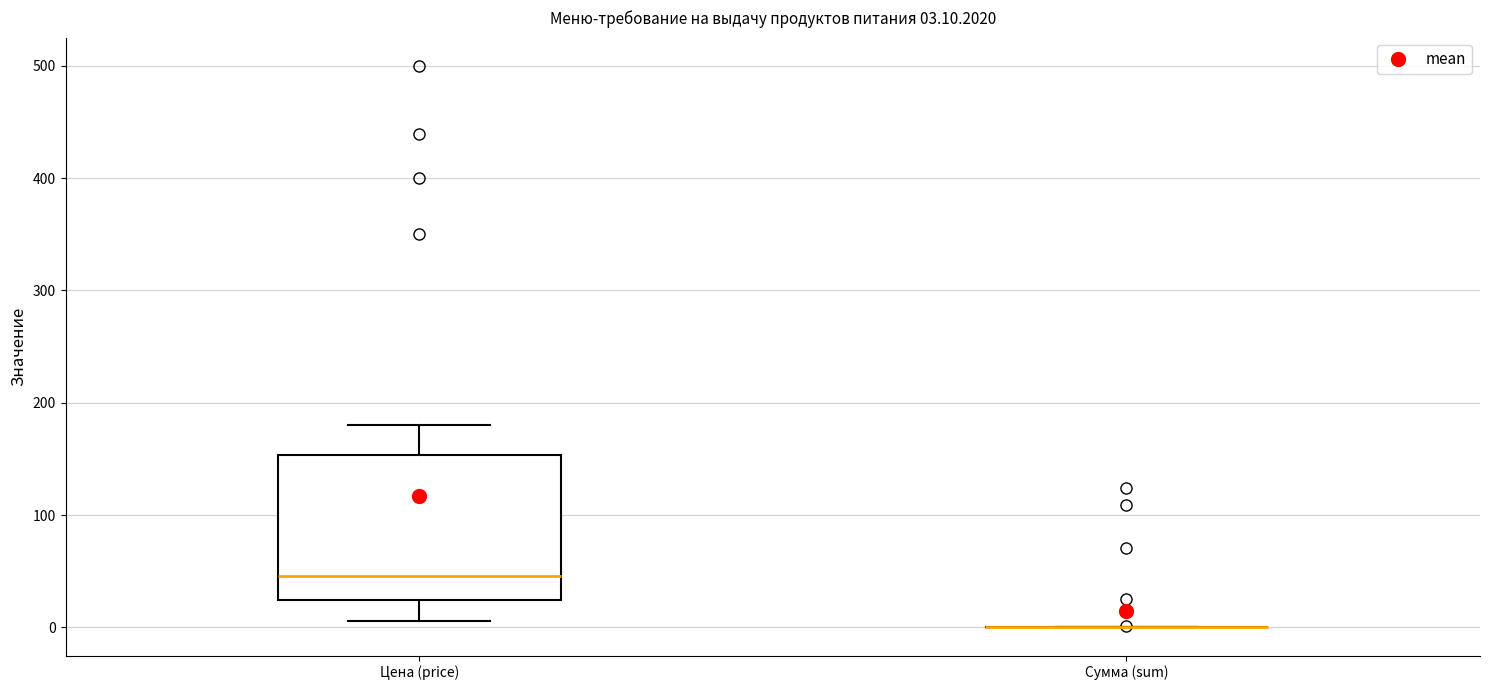

Comparing the boxes themselves (not the whiskers), which one is the tallest?

Цена (price)